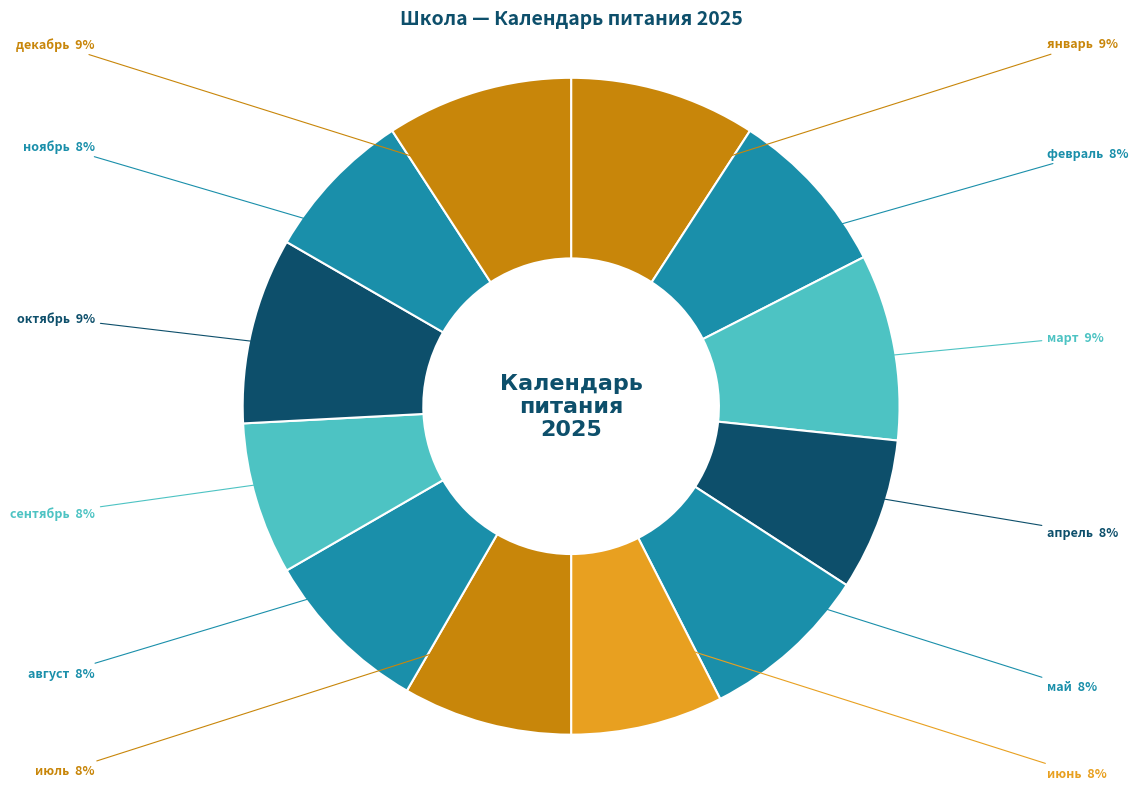

Rank the categories by value from lowest to highest.

апрель, июнь, сентябрь, ноябрь, февраль, май, июль, август, январь, март, октябрь, декабрь